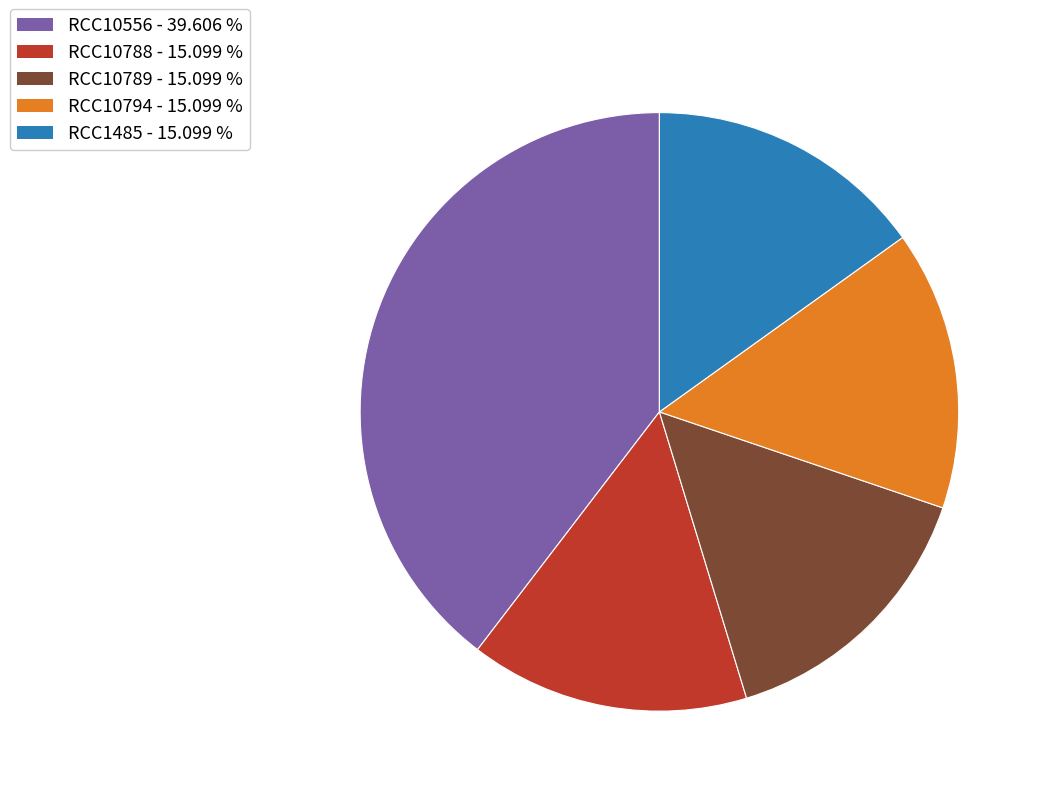

How many slices are in this pie chart?

5